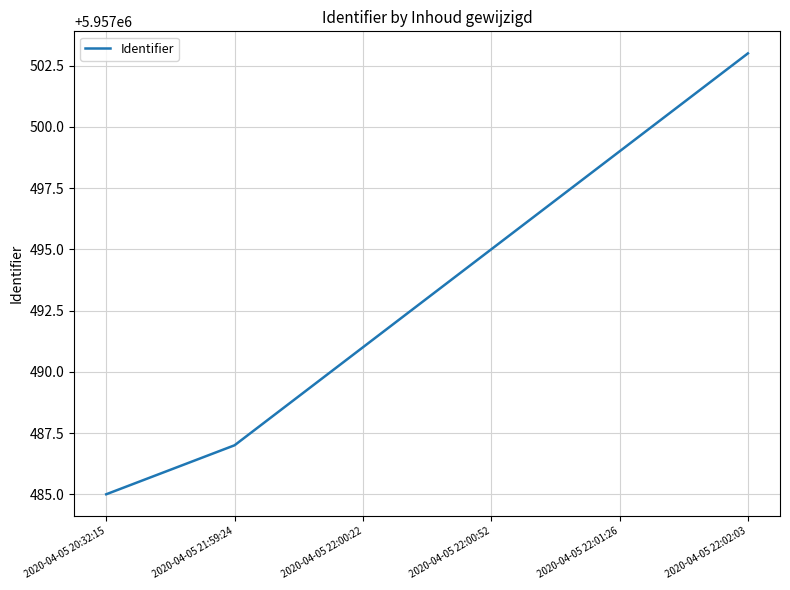

What is the sum of all values?

35744960